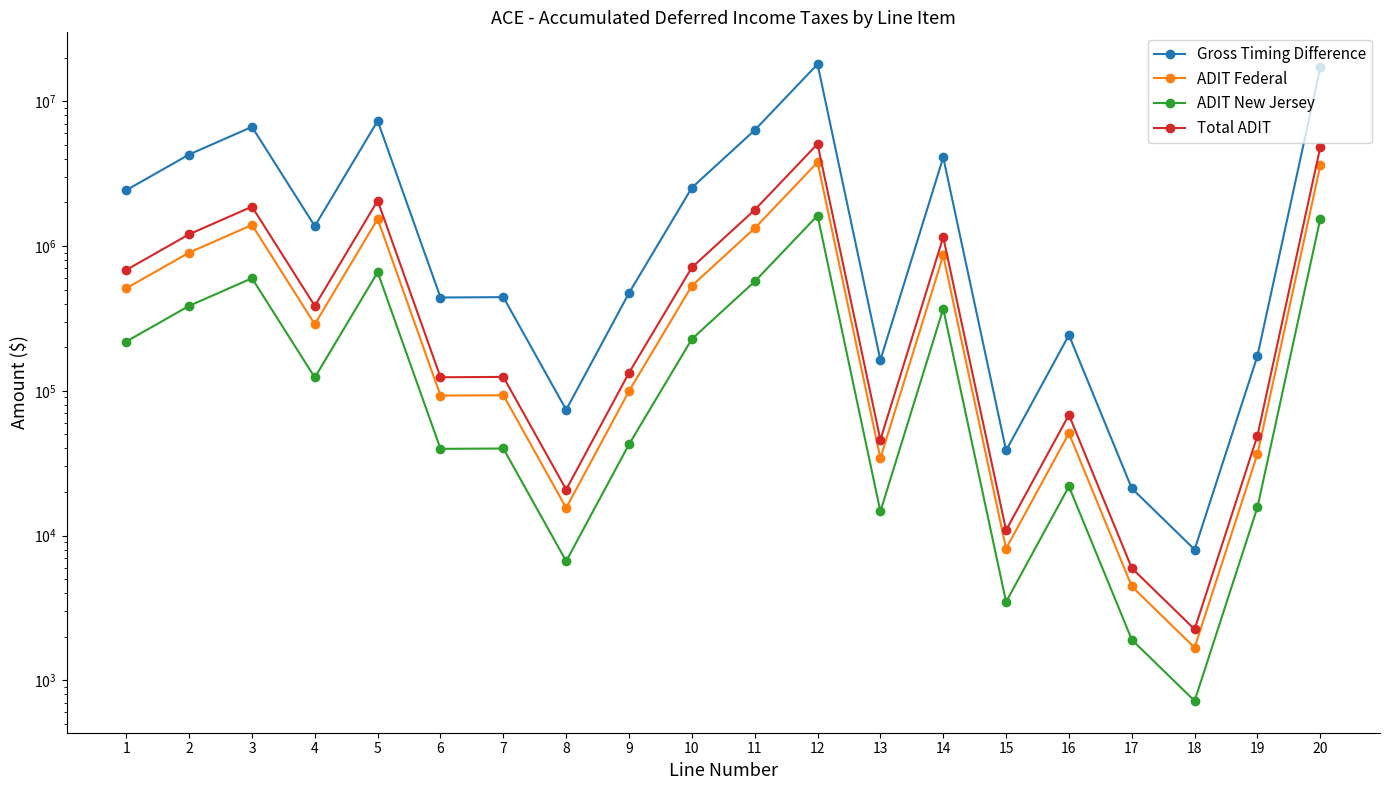

Between 17 and 19, which series saw the biggest shift?

Gross Timing Difference